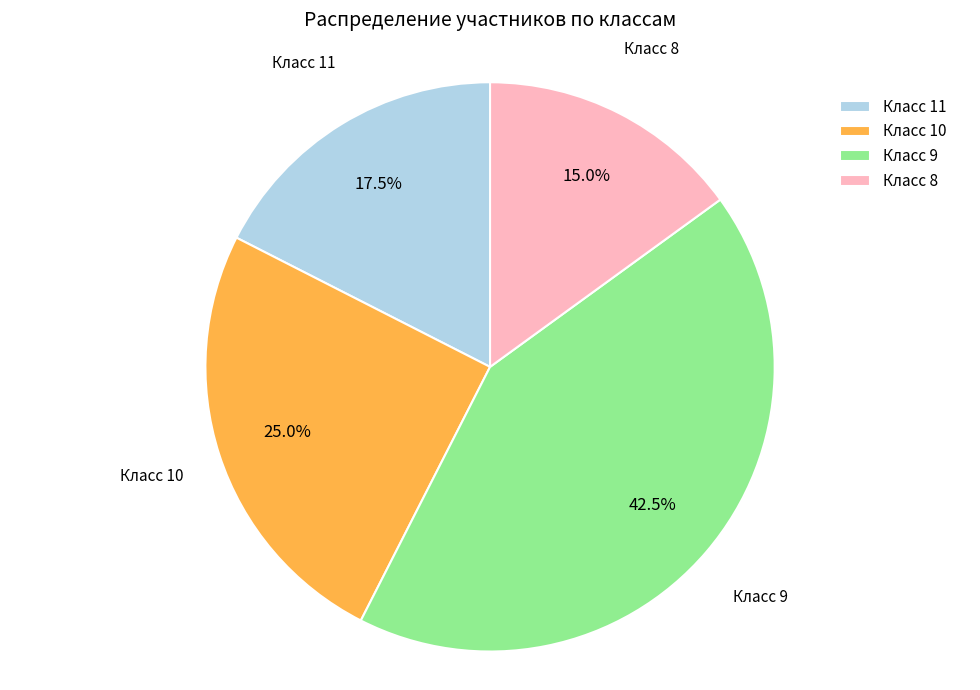

Rank the categories by value from highest to lowest.

Класс 9, Класс 10, Класс 11, Класс 8